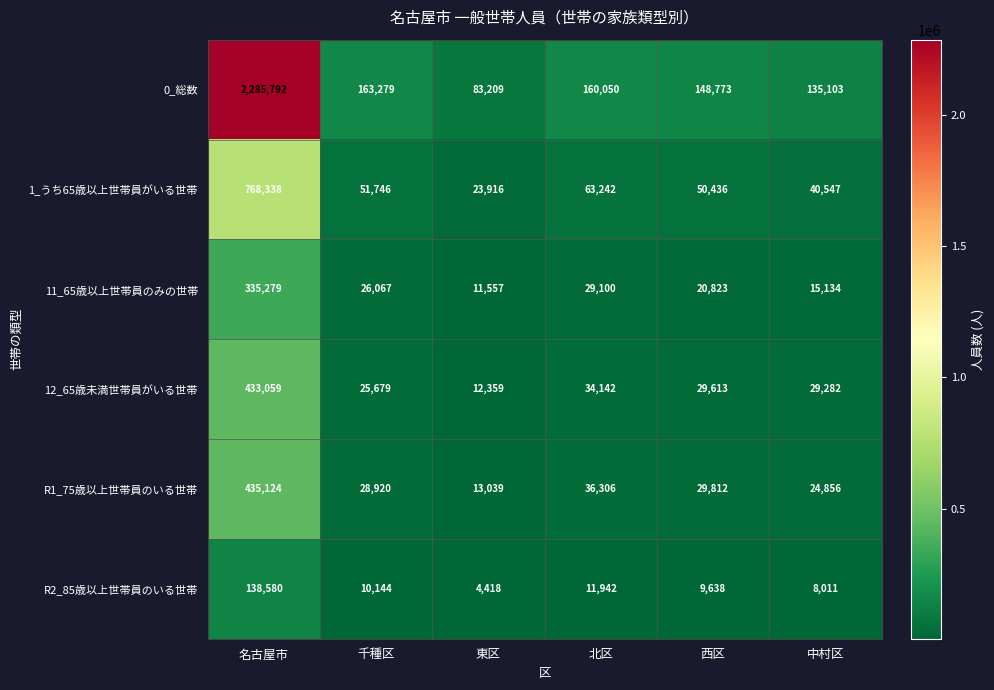

Which series changed the most between 名古屋市 and 北区?

0_総数